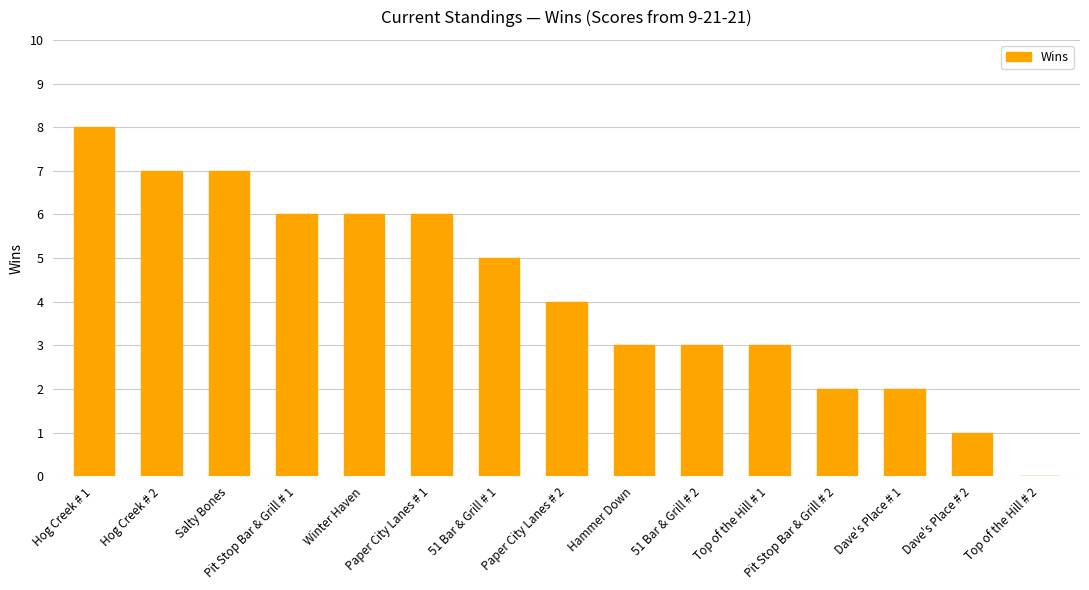

What is the approximate value at 51 Bar & Grill # 1?

5